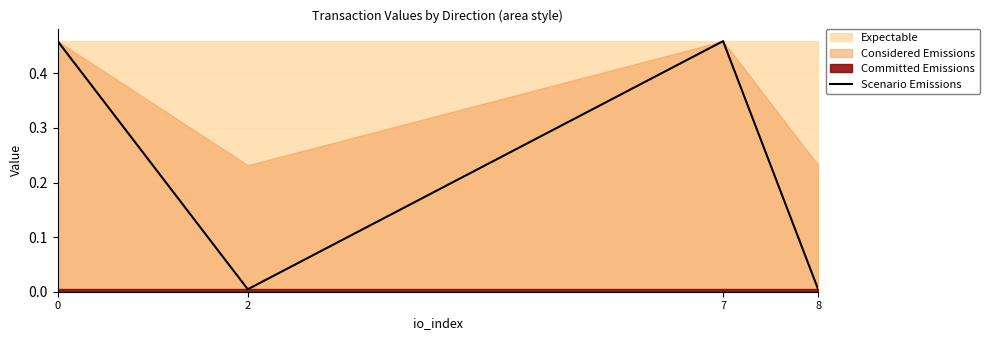

List the labels in order of value, smallest first.

2, 8, 0, 7